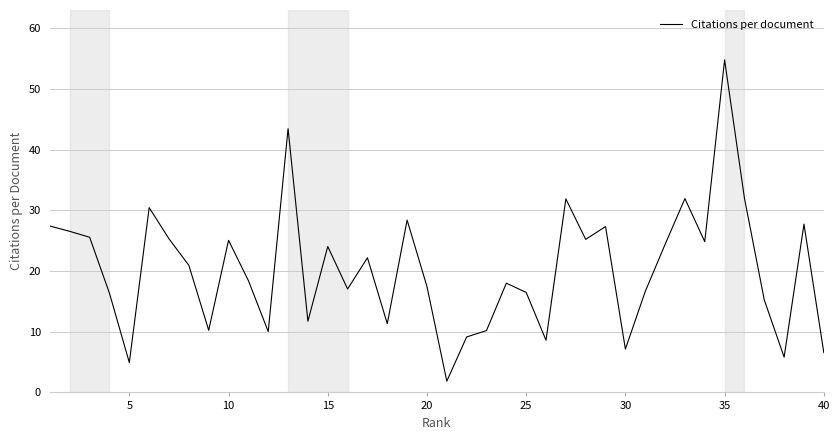

What is the minimum value shown in the chart?

1.9